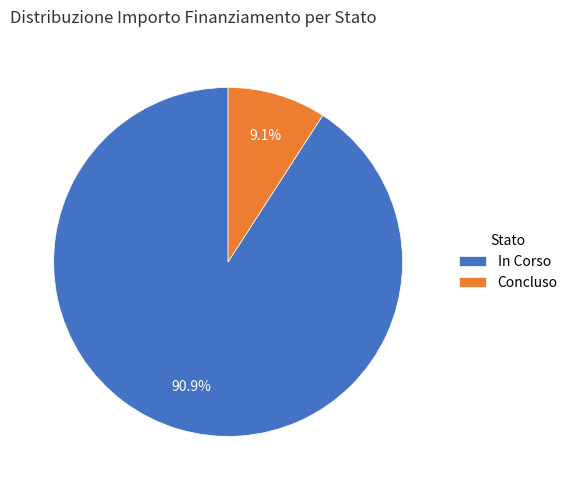

Is there any slice that represents more than half of the pie?

Yes